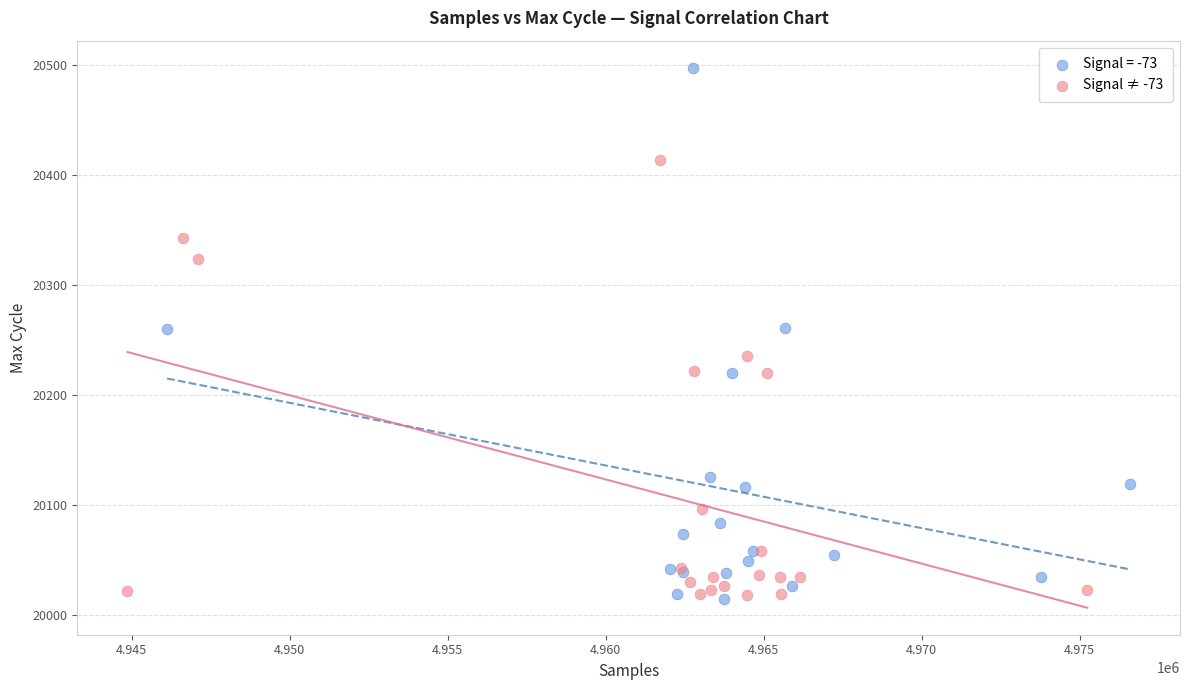

Which series reaches the maximum Y coordinate?

Signal = -73